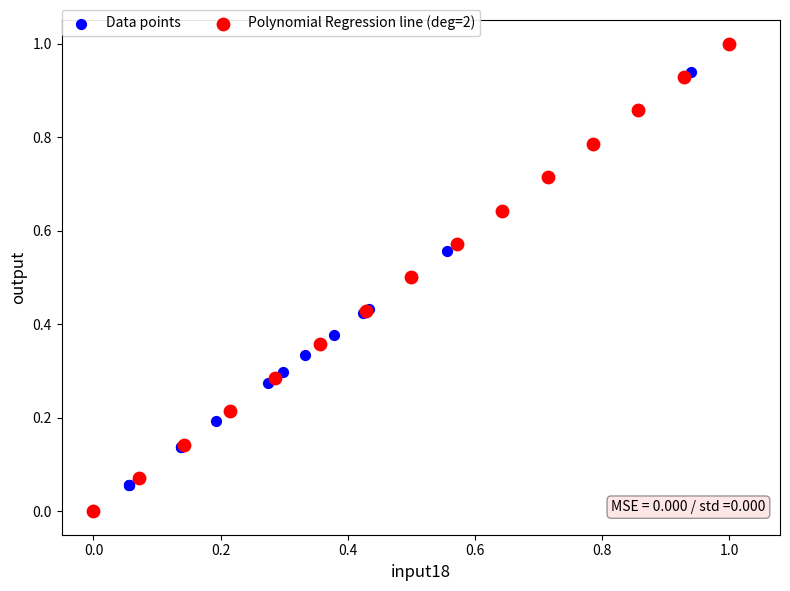

What are all the series names shown in the legend?

Data points, Polynomial Regression line (deg=2)